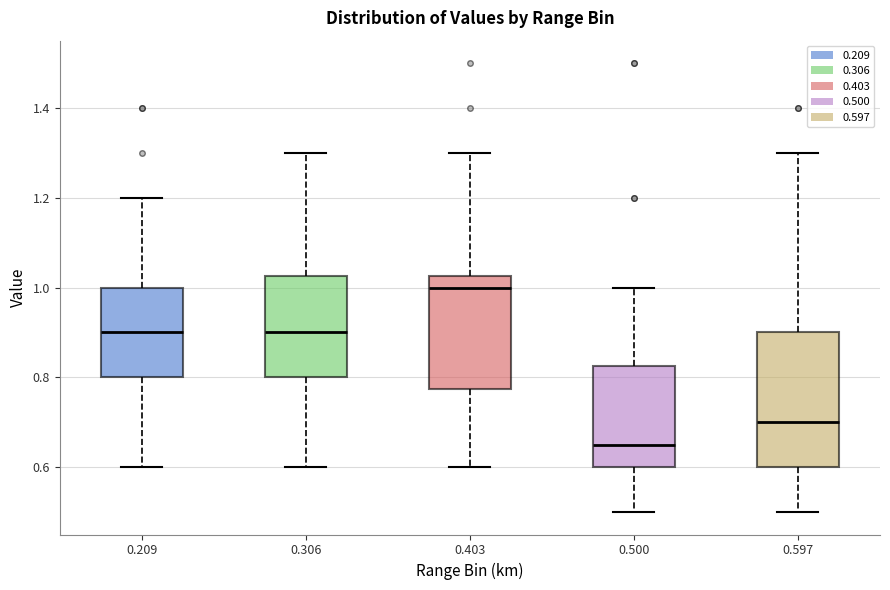

Comparing the boxes themselves (not the whiskers), which one is the tallest?

0.597